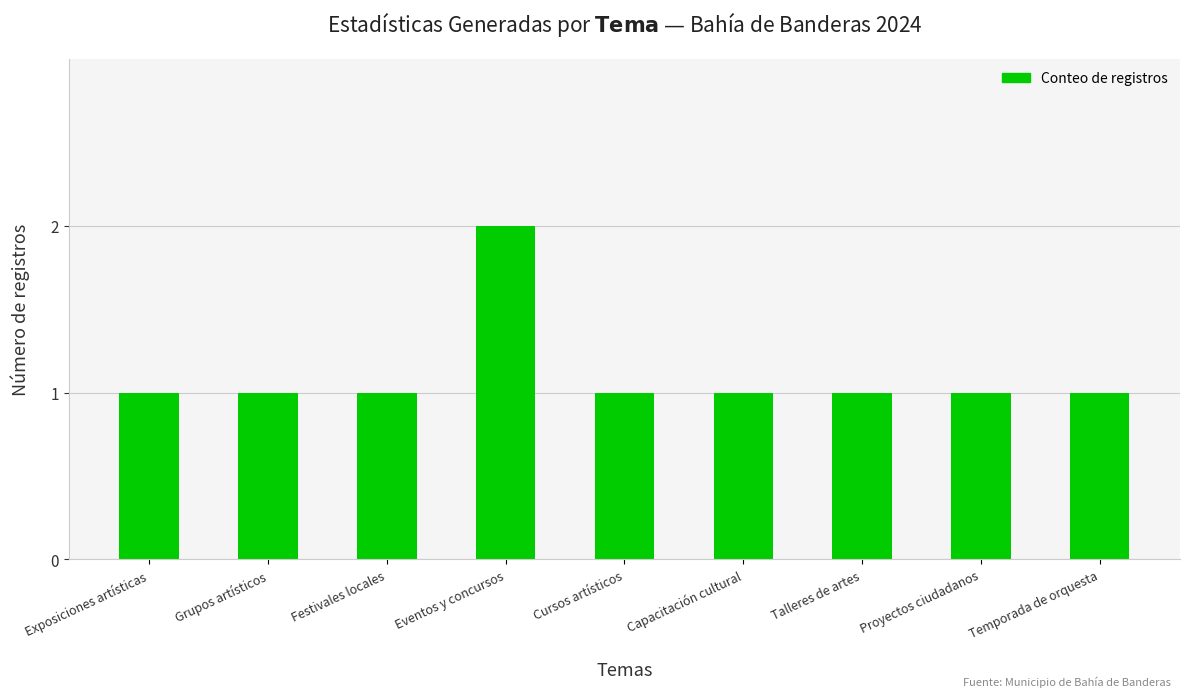

How many data points does each series have?

9